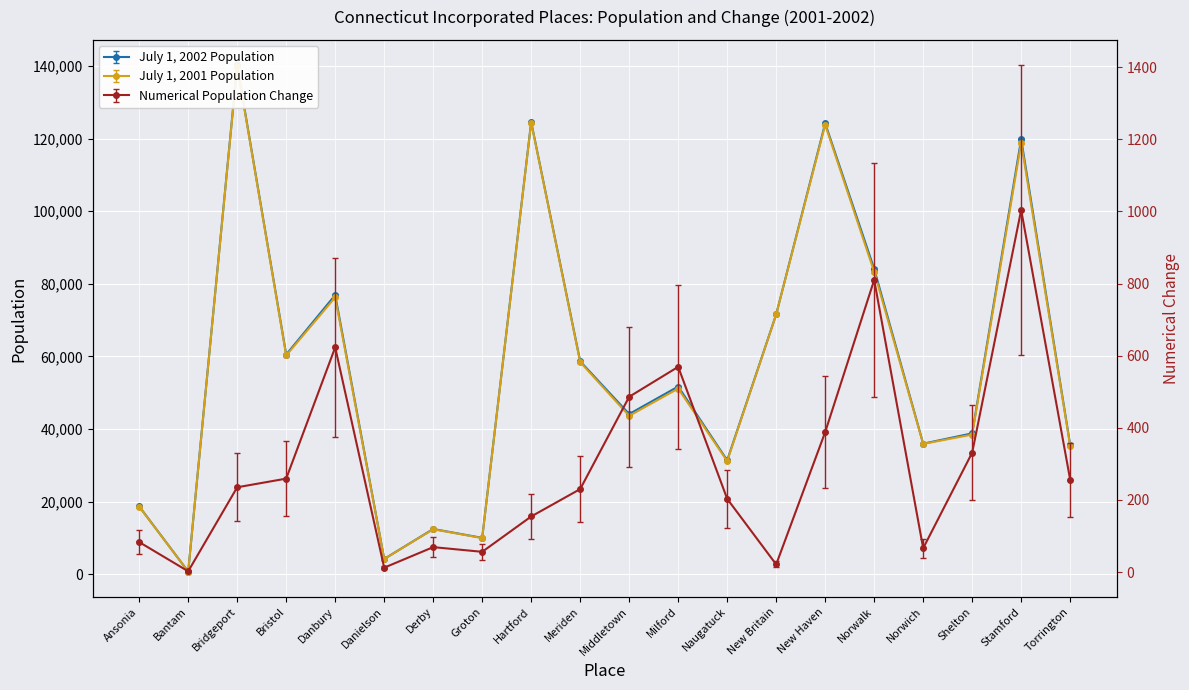

Which category has the highest value in the Numerical Population Change series?

Stamford